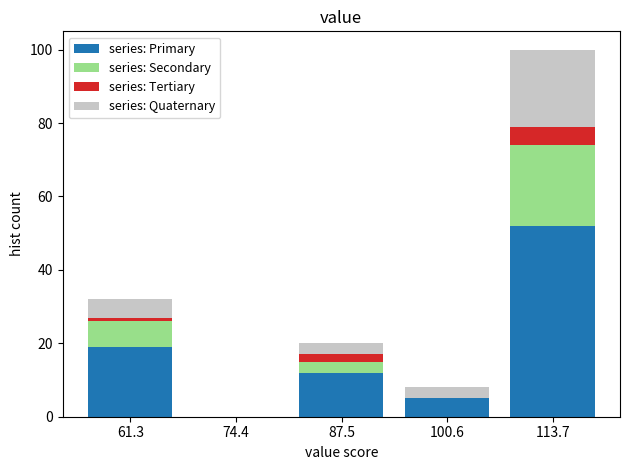

What is the total height of the stacked bar covering 108 to 120 on the x-axis? Neither the bar edges nor the heights are printed on the chart, so give them approximately, as read against the axes.

100